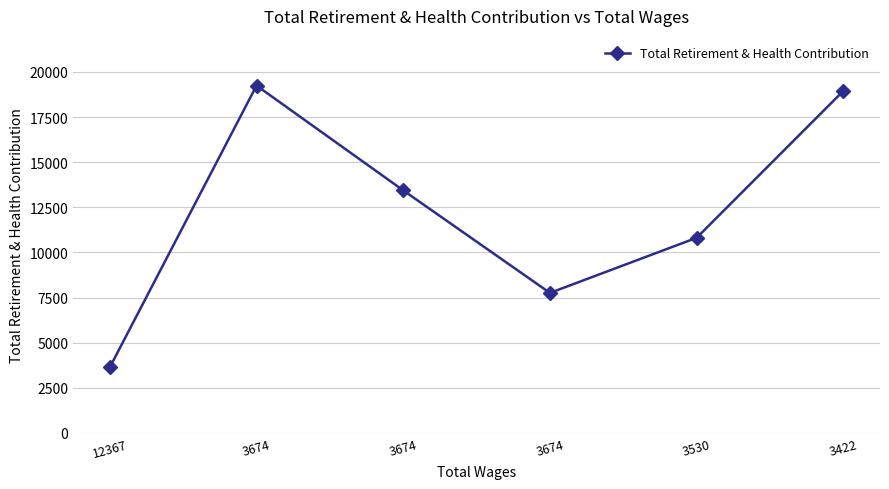

Rank the categories by value from lowest to highest.

12367, 3674, 3530, 3674, 3422, 3674